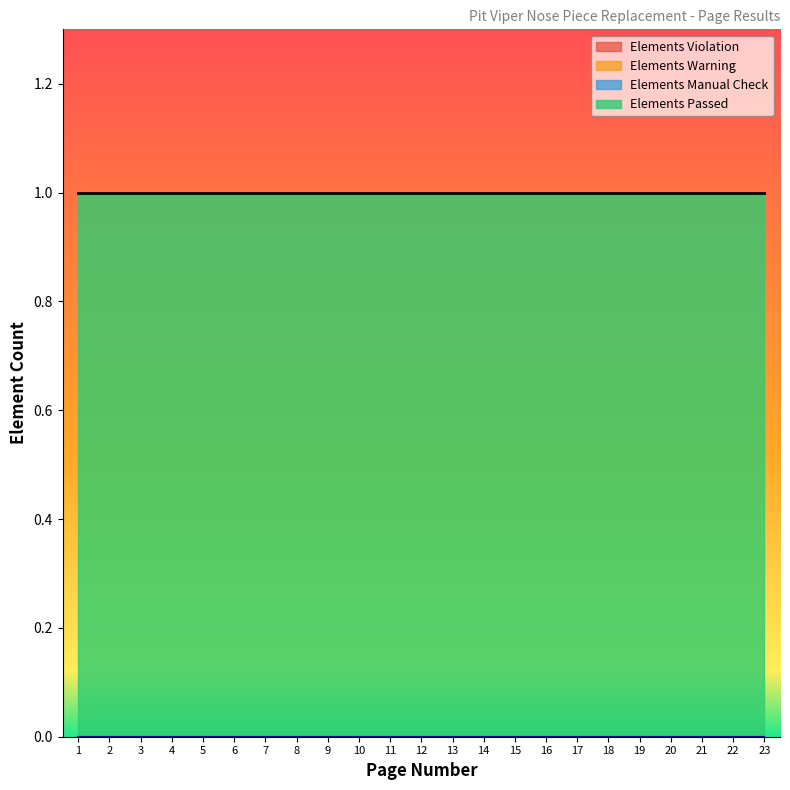

What are all the series names shown in the legend?

Elements Passed, Elements Violation, Elements Warning, Elements Manual Check